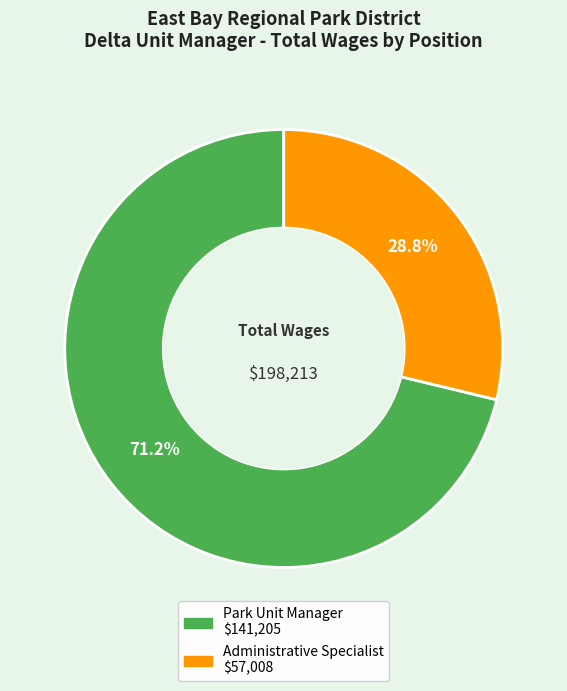

To the nearest percent, what is the difference between the Administrative Specialist and Park Unit Manager slice percentages?

42%